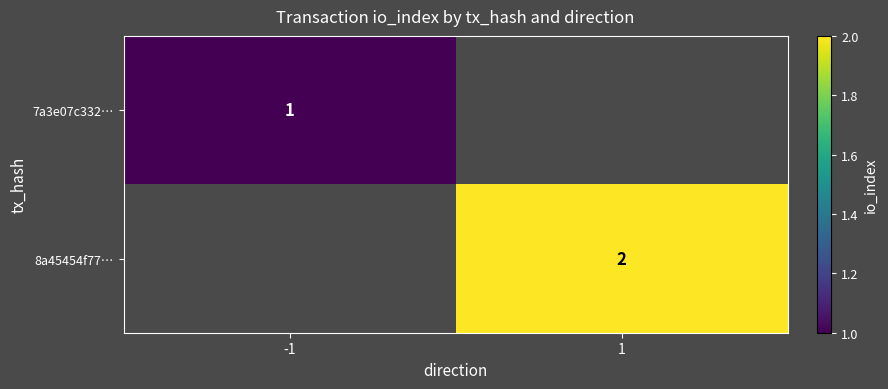

True or false: 8a45454f77… has a value of 2 at 1.

True